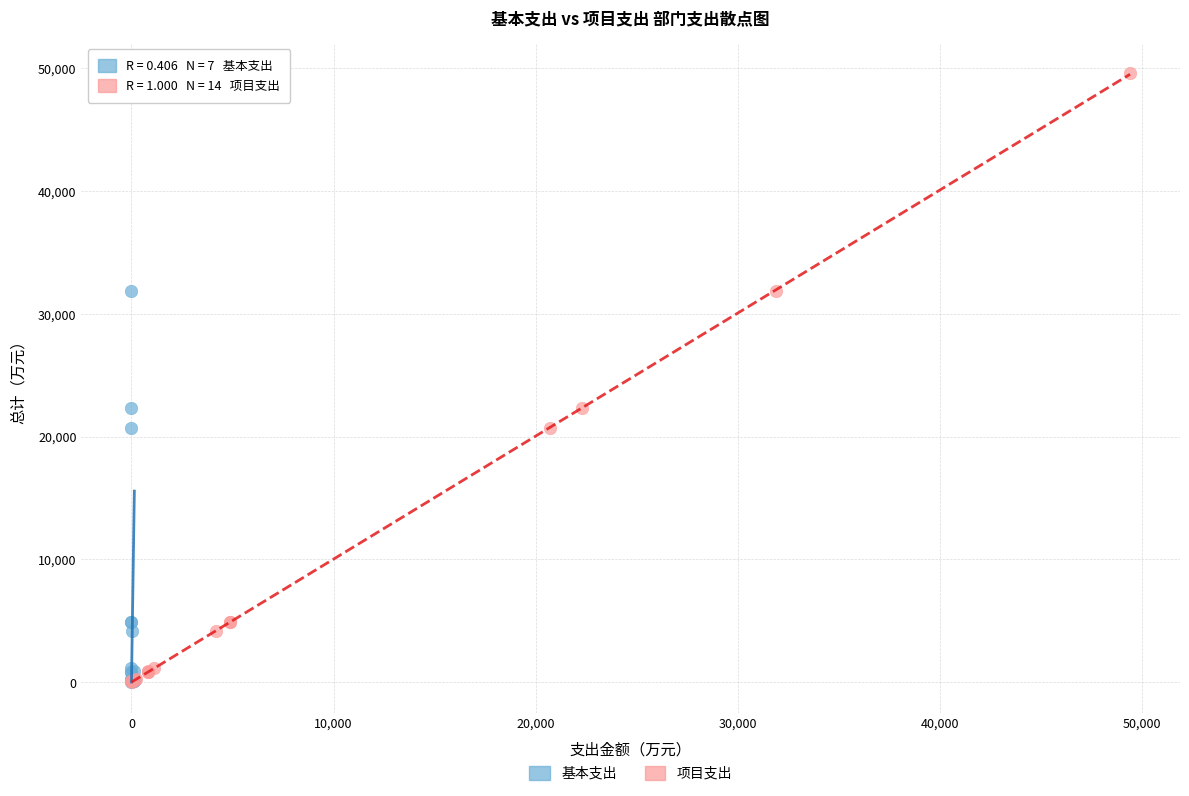

What are all the series names shown in the legend?

基本支出, 项目支出